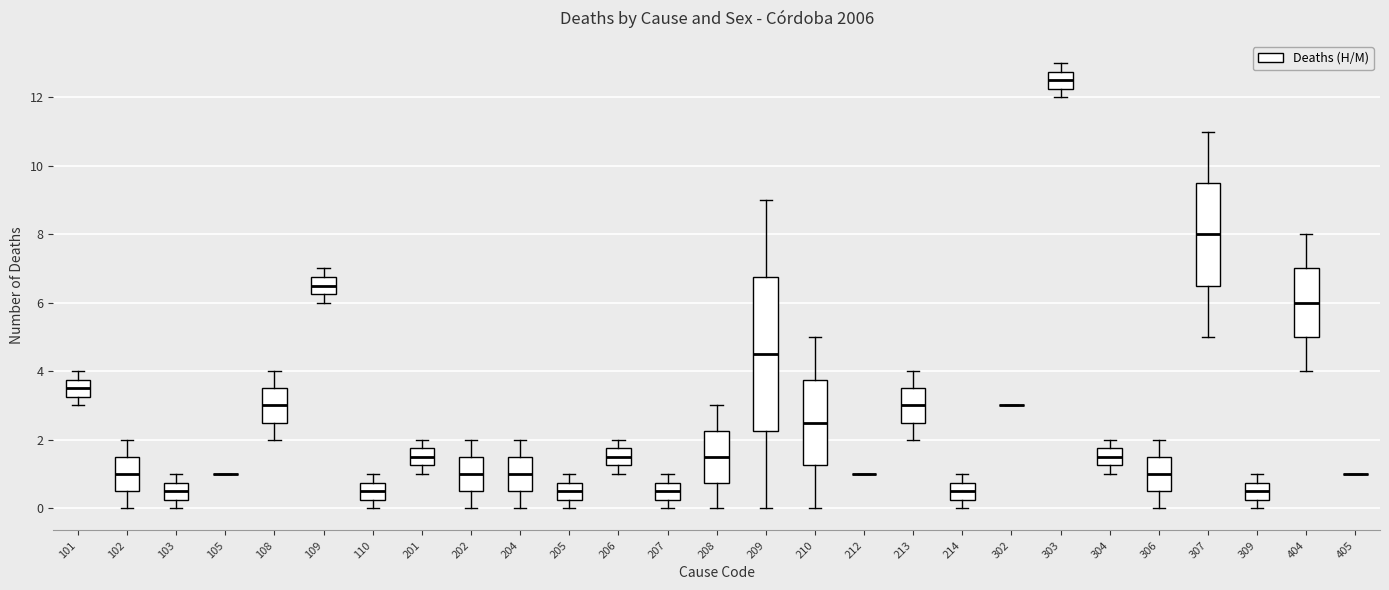

Reading left to right, transcribe this box plot: for each box, give where its median line is, the range the box spans, and where its two whiskers end, as read against the y-axis. The values are not printed on the chart, so give them approximately, as read against the axis.

101: median 3.6, box 3.2 to 3.8, whiskers 3.0 to 4.0
102: median 1.0, box 0.6 to 1.6, whiskers 0.0 to 2.0
103: median 0.6, box 0.2 to 0.8, whiskers 0.0 to 1.0
105: box collapsed to a line at 1.0, whiskers 1.0 to 1.0
108: median 3.0, box 2.6 to 3.6, whiskers 2.0 to 4.0
109: median 6.6, box 6.2 to 6.8, whiskers 6.0 to 7.0
110: median 0.6, box 0.2 to 0.8, whiskers 0.0 to 1.0
201: median 1.6, box 1.2 to 1.8, whiskers 1.0 to 2.0
202: median 1.0, box 0.6 to 1.6, whiskers 0.0 to 2.0
204: median 1.0, box 0.6 to 1.6, whiskers 0.0 to 2.0
205: median 0.6, box 0.2 to 0.8, whiskers 0.0 to 1.0
206: median 1.6, box 1.2 to 1.8, whiskers 1.0 to 2.0
207: median 0.6, box 0.2 to 0.8, whiskers 0.0 to 1.0
208: median 1.6, box 0.8 to 2.2, whiskers 0.0 to 3.0
209: median 4.6, box 2.2 to 6.8, whiskers 0.0 to 9.0
210: median 2.6, box 1.2 to 3.8, whiskers 0.0 to 5.0
212: box collapsed to a line at 1.0, whiskers 1.0 to 1.0
213: median 3.0, box 2.6 to 3.6, whiskers 2.0 to 4.0
214: median 0.6, box 0.2 to 0.8, whiskers 0.0 to 1.0
302: box collapsed to a line at 3.0, whiskers 3.0 to 3.0
303: median 12.6, box 12.2 to 12.8, whiskers 12.0 to 13.0
304: median 1.6, box 1.2 to 1.8, whiskers 1.0 to 2.0
306: median 1.0, box 0.6 to 1.6, whiskers 0.0 to 2.0
307: median 8.0, box 6.6 to 9.6, whiskers 5.0 to 11.0
309: median 0.6, box 0.2 to 0.8, whiskers 0.0 to 1.0
404: median 6.0, box 5.0 to 7.0, whiskers 4.0 to 8.0
405: box collapsed to a line at 1.0, whiskers 1.0 to 1.0